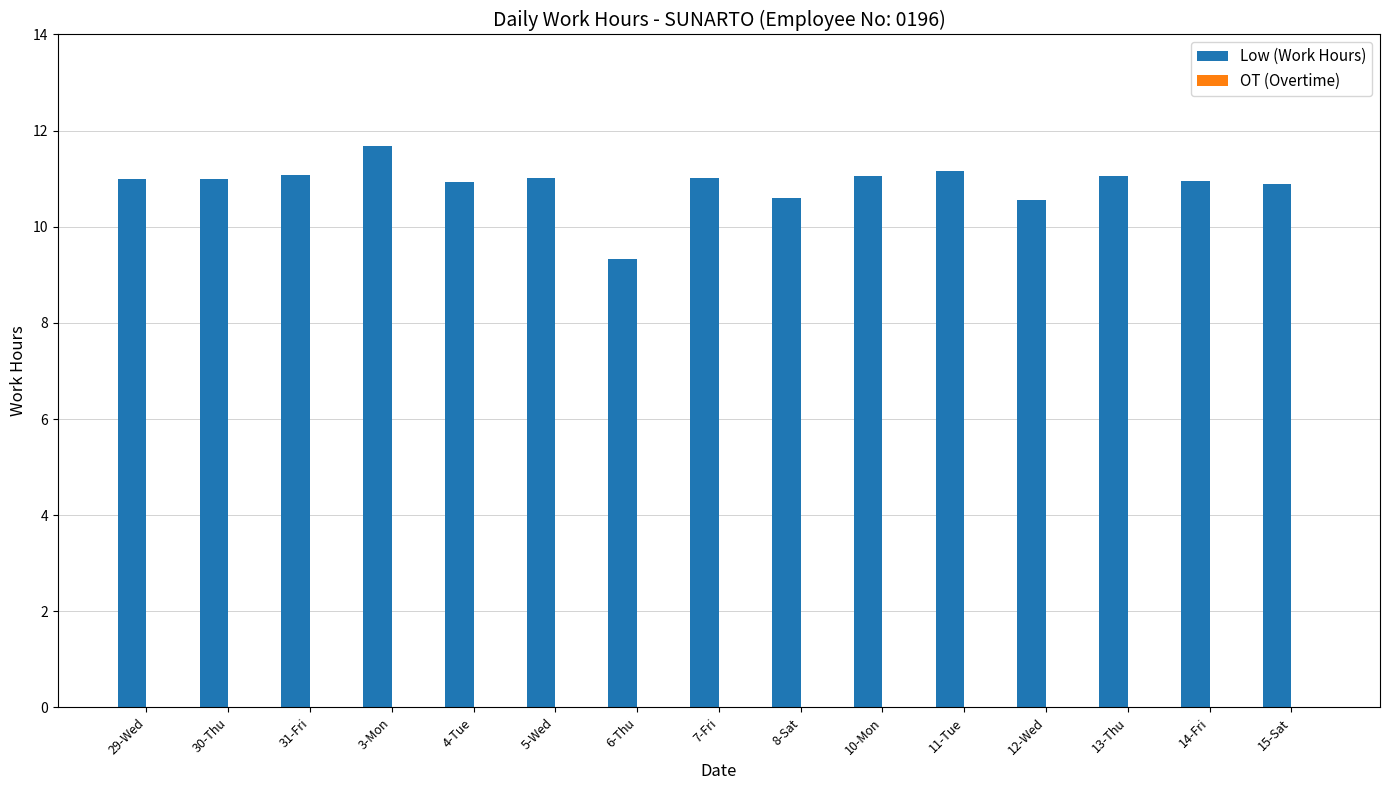

Read the value at 15-Sat.

10.9